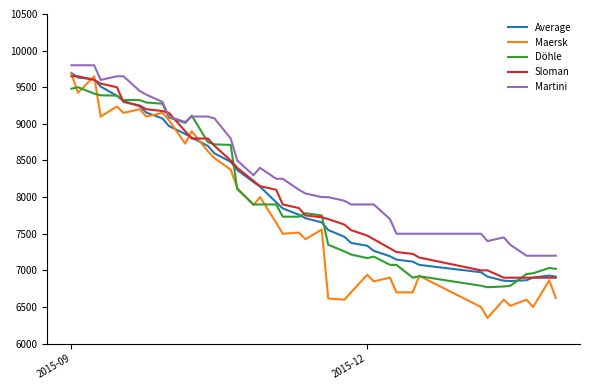

What is the maximum value for Martini?

9800